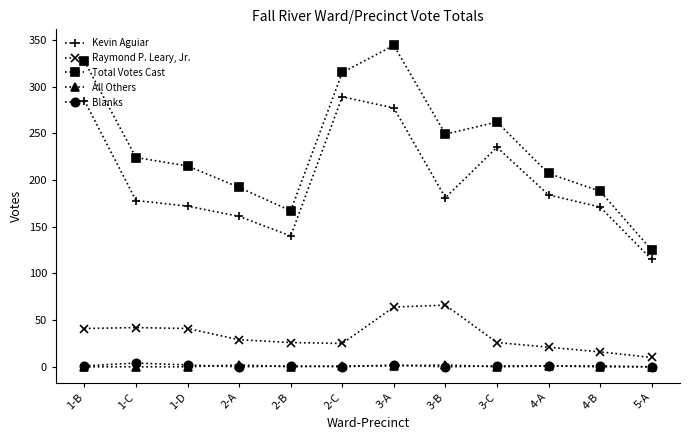

The value of All Others at 1-C is 0. True or false?

True